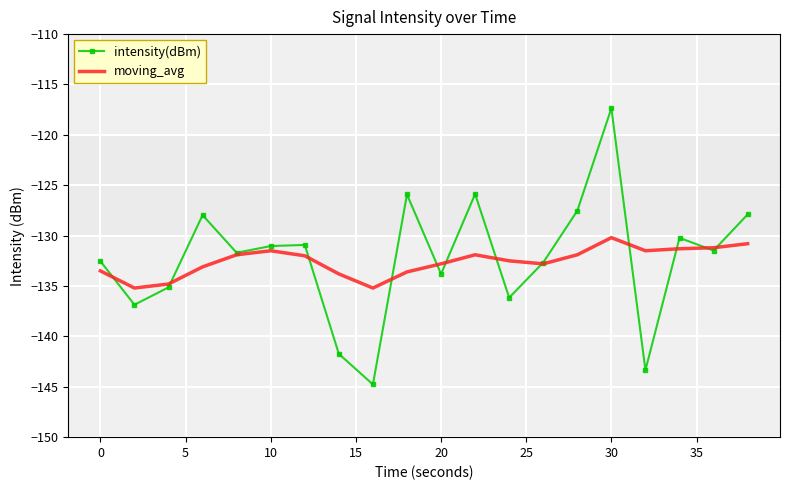

In intensity(dBm), how many points are lower than both neighbors (excluding endpoints)?

7